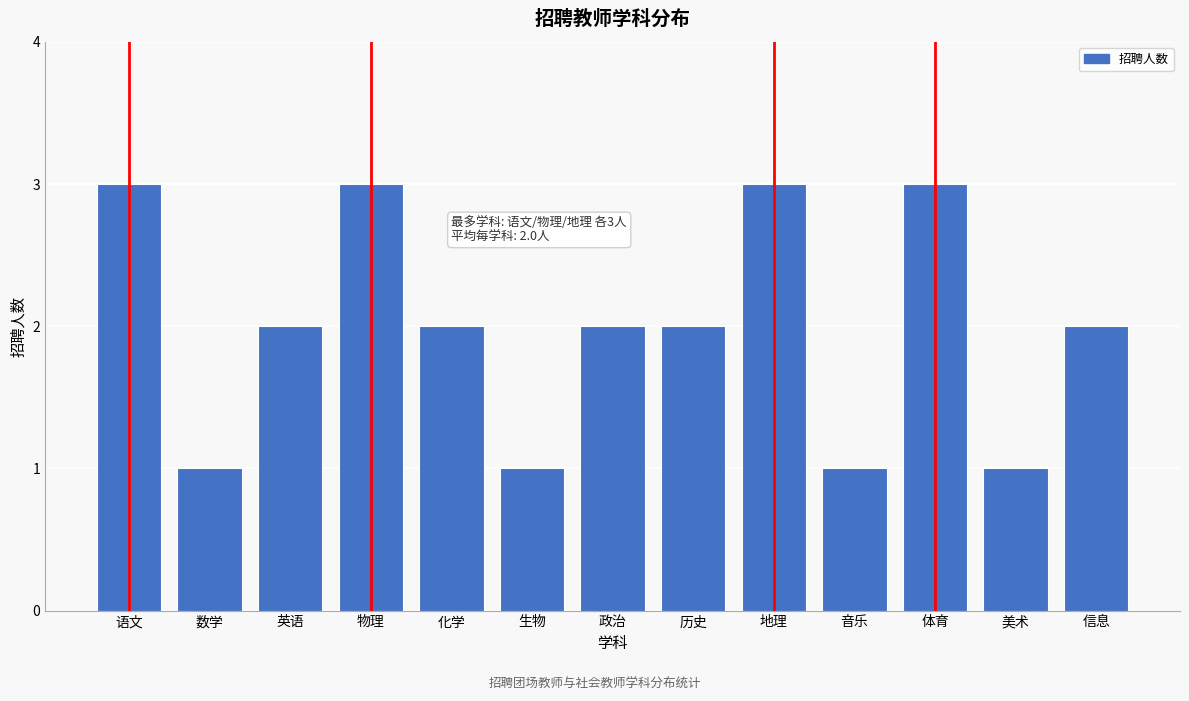

Reading right to left, transcribe all the data shown in this chart.

2	1	3	1	3	2	2	1	2	3	2	1	3